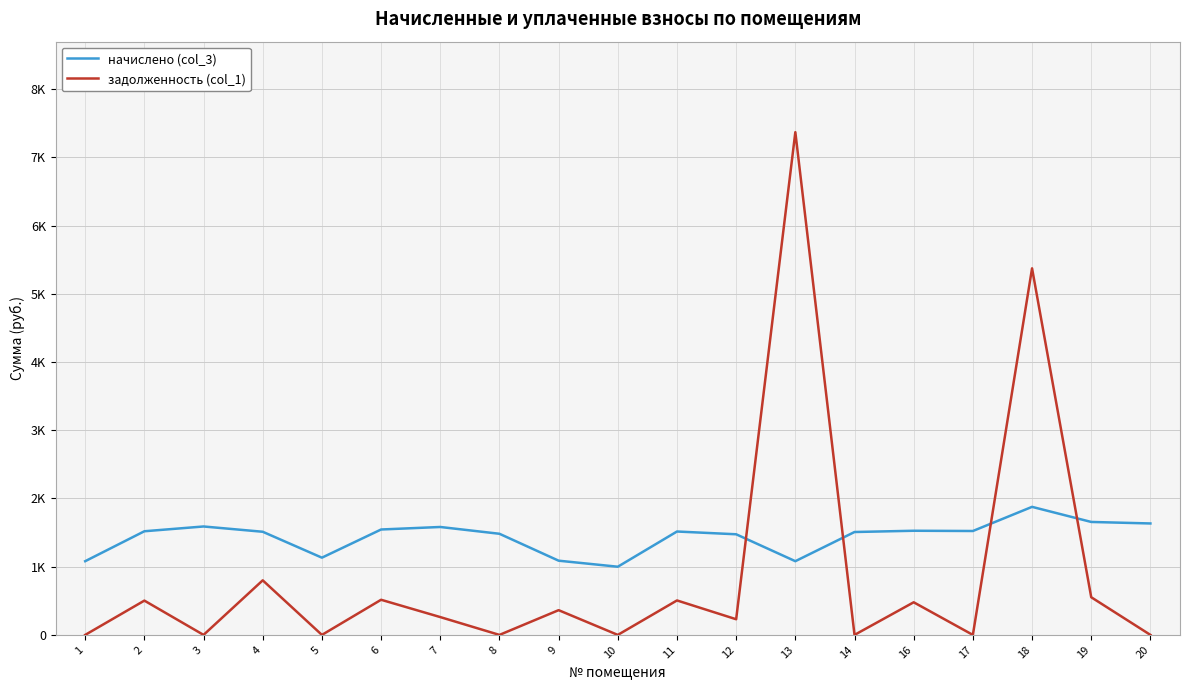

Between 8 and 13, which series saw the biggest shift?

задолженность (col_1)